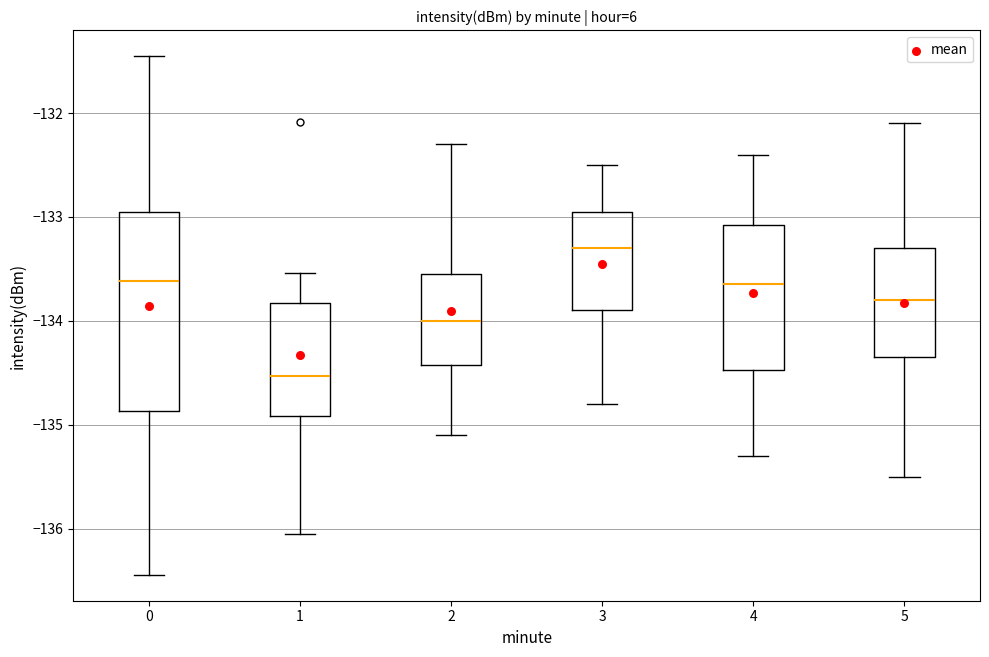

Reading left to right, transcribe this box plot: for each box, give where its median line is, the range the box spans, and where its two whiskers end, as read against the y-axis. The values are not printed on the chart, so give them approximately, as read against the axis.

0: median -133.6, box -134.9 to -132.9, whiskers -136.4 to -131.5
1: median -134.5, box -134.9 to -133.8, whiskers -136.1 to -133.5
2: median -134.0, box -134.4 to -133.5, whiskers -135.1 to -132.3
3: median -133.3, box -133.9 to -132.9, whiskers -134.8 to -132.5
4: median -133.6, box -134.5 to -133.1, whiskers -135.3 to -132.4
5: median -133.8, box -134.3 to -133.3, whiskers -135.5 to -132.1